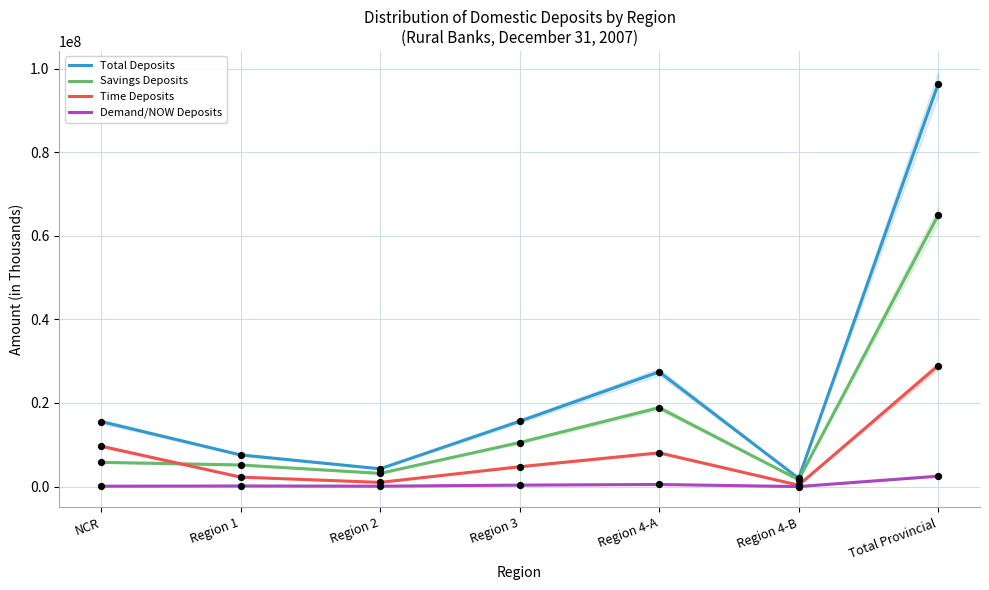

Which series reaches the maximum Y coordinate?

Total Deposits